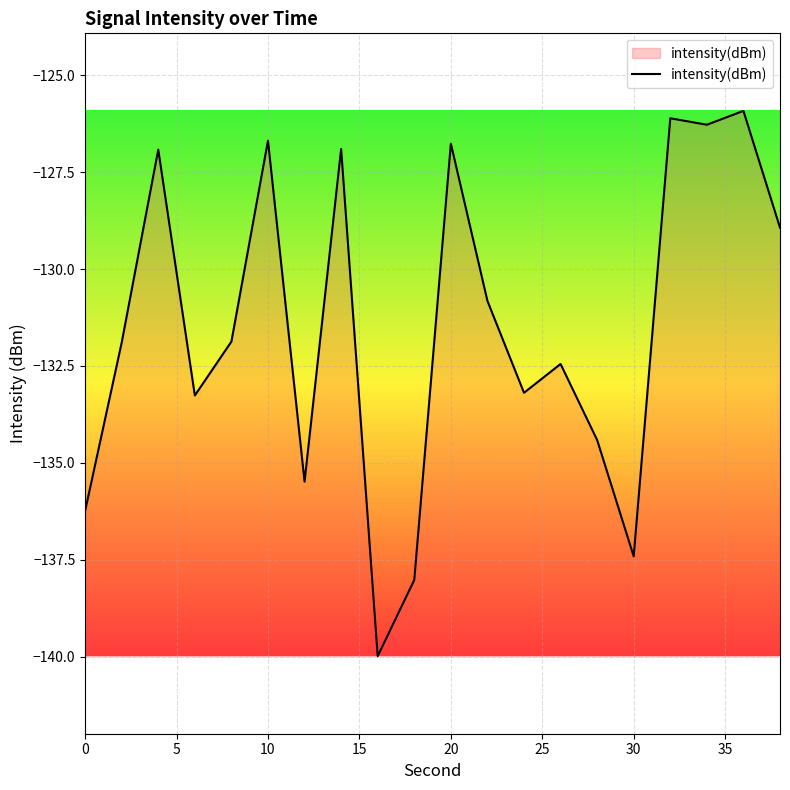

What is the minimum value shown in the chart?

-140.0